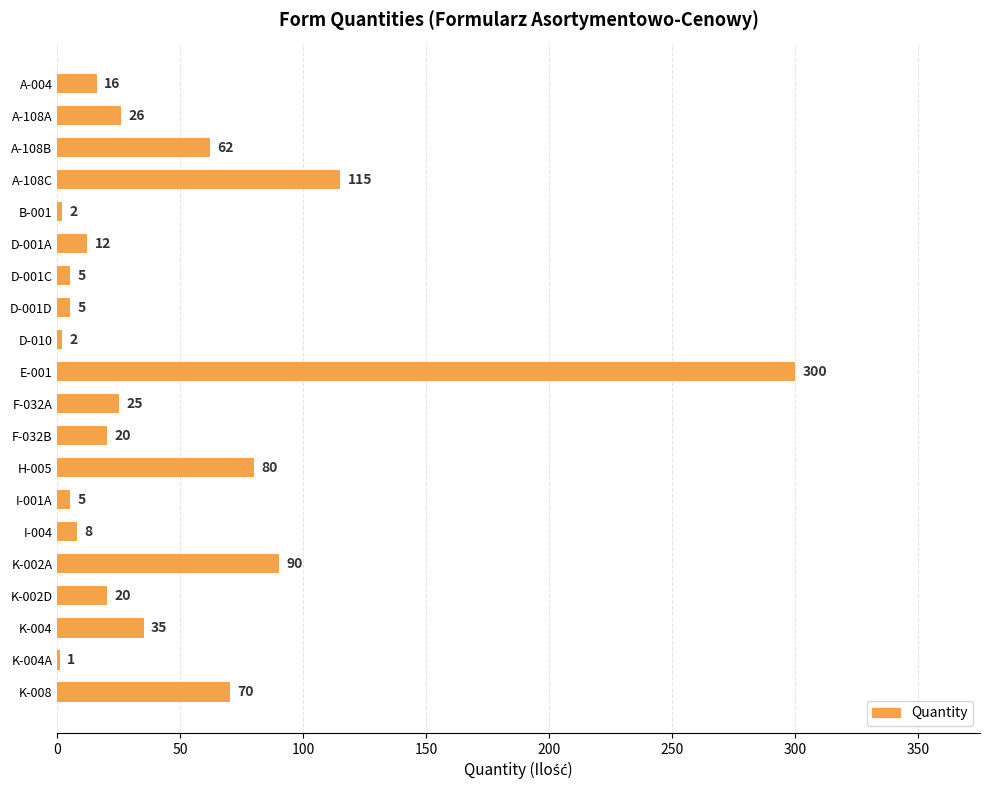

Where is the data nearest to the value 150?

A-108C